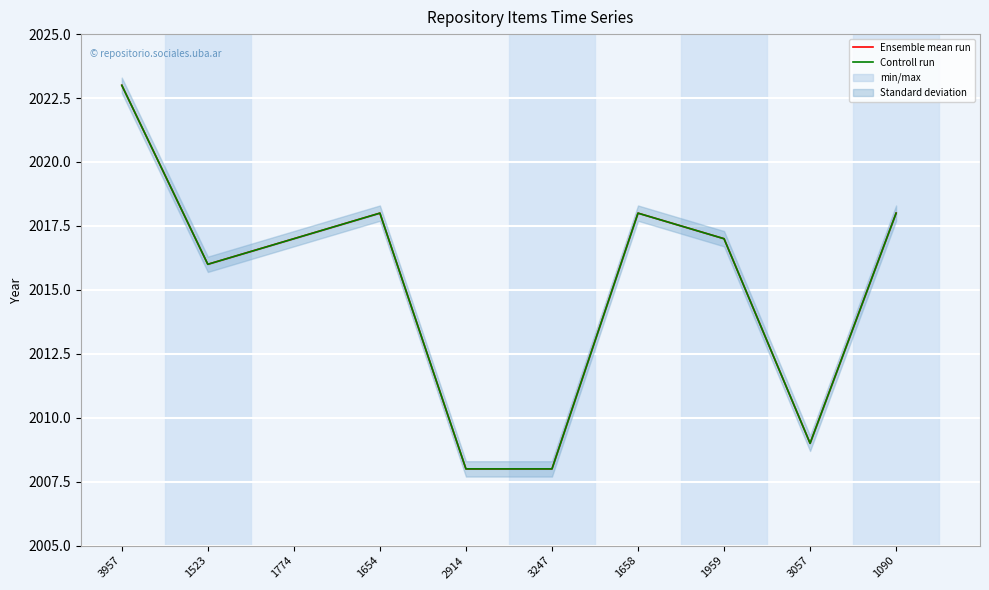

Between 1774 and 1658, which series saw the biggest shift?

Ensemble mean run